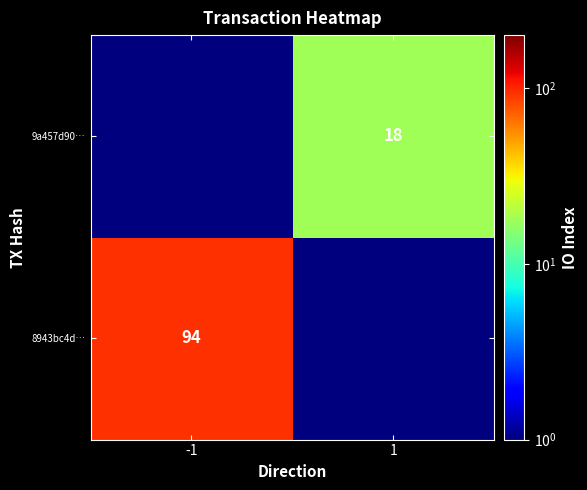

True or false: 9a457d90… has a value of 9.7 at 1.

False